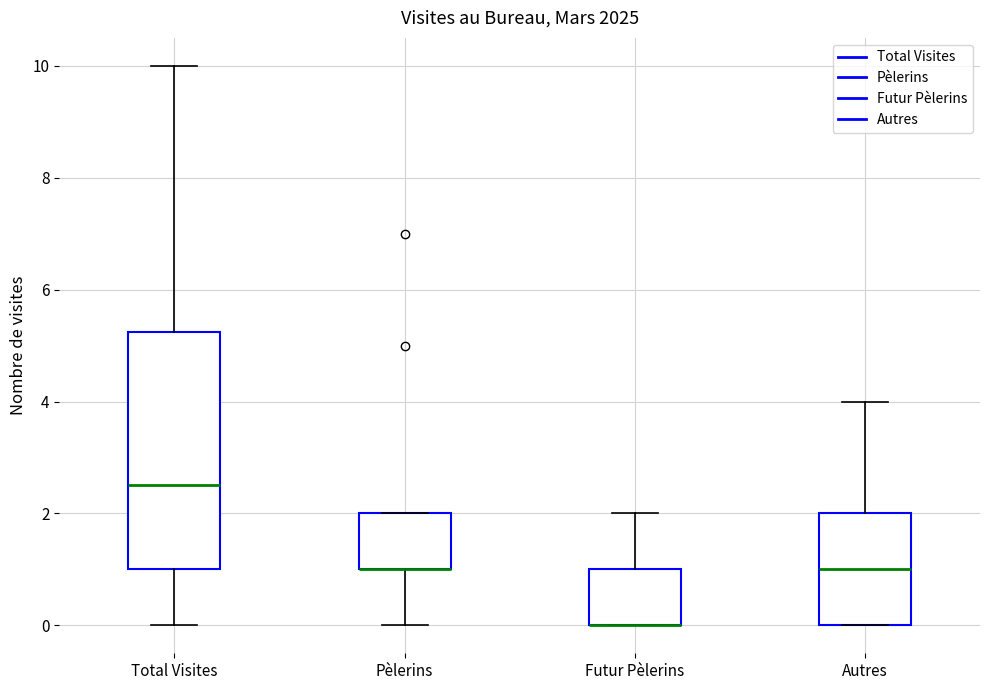

Which box is the tallest, from its lower edge to its upper edge?

Total Visites